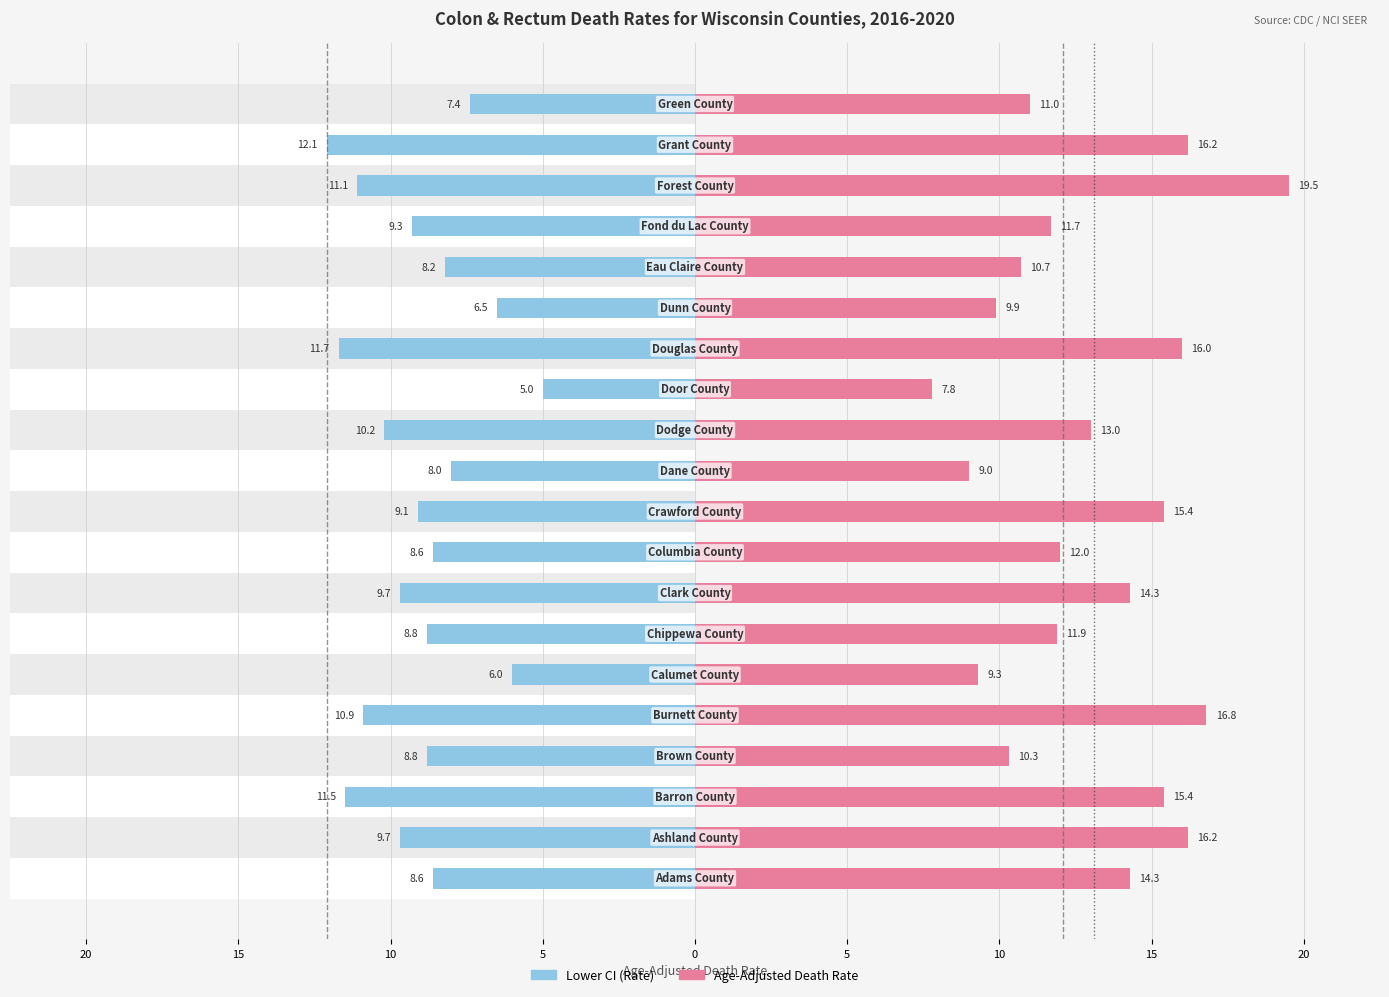

What is the average value of the Age-Adjusted Death Rate series?

13.0